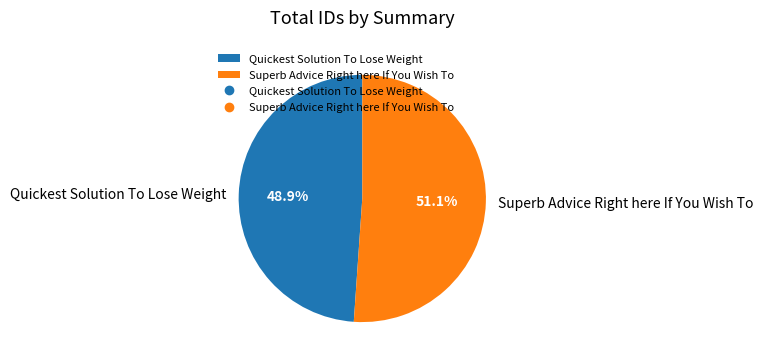

Which category accounts for the majority?

Superb Advice Right here If You Wish To